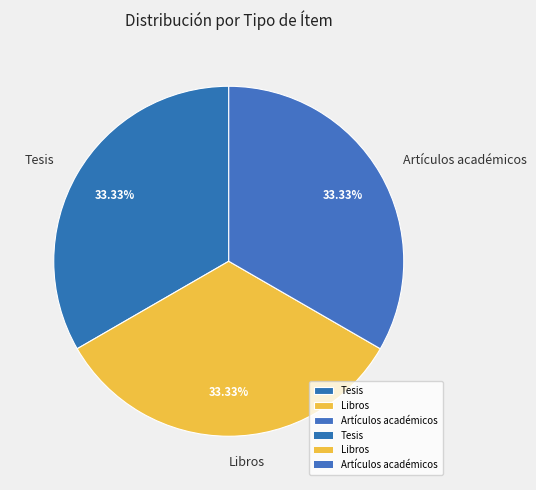

What percentage is the Tesis slice, to the nearest percent?

33%